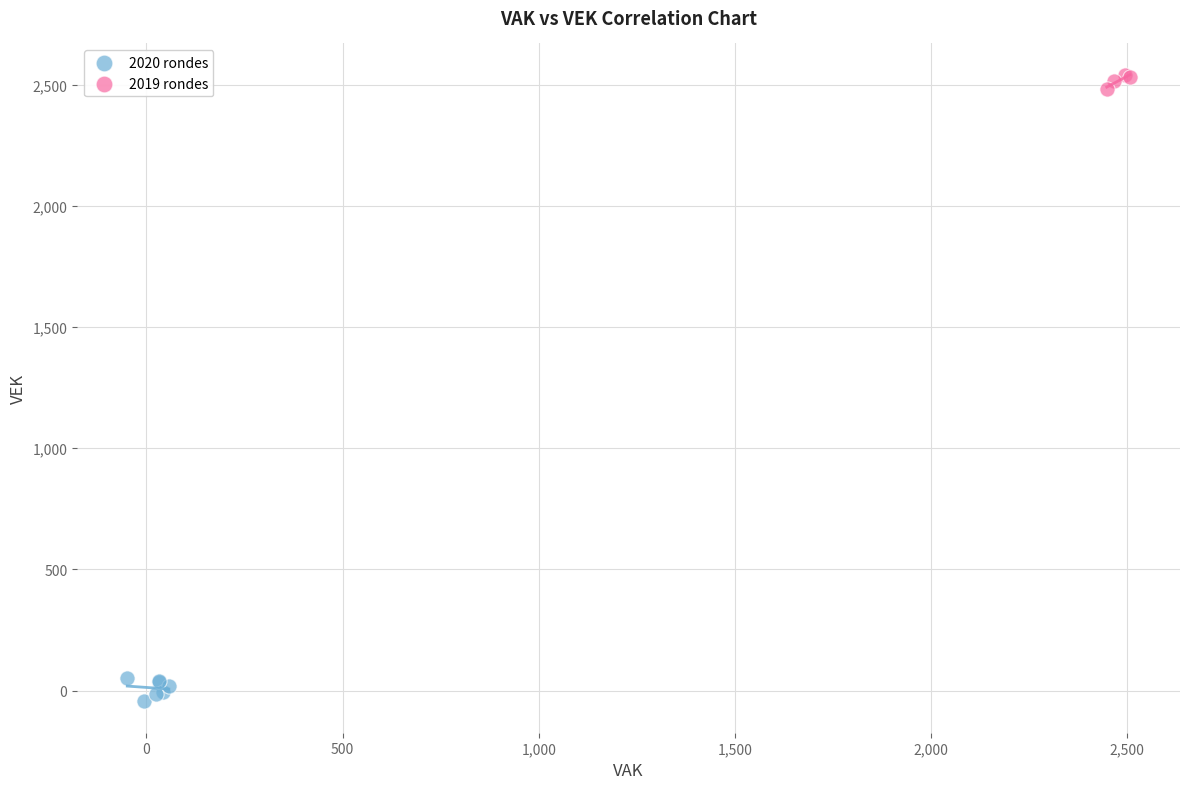

Which series reaches the minimum Y coordinate?

2020 rondes